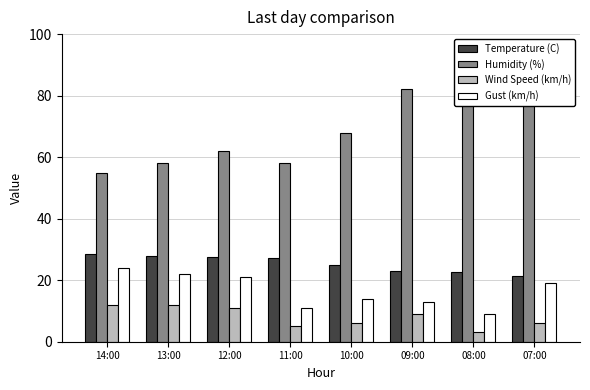

Read the Gust (km/h) value at 12:00.

21.0